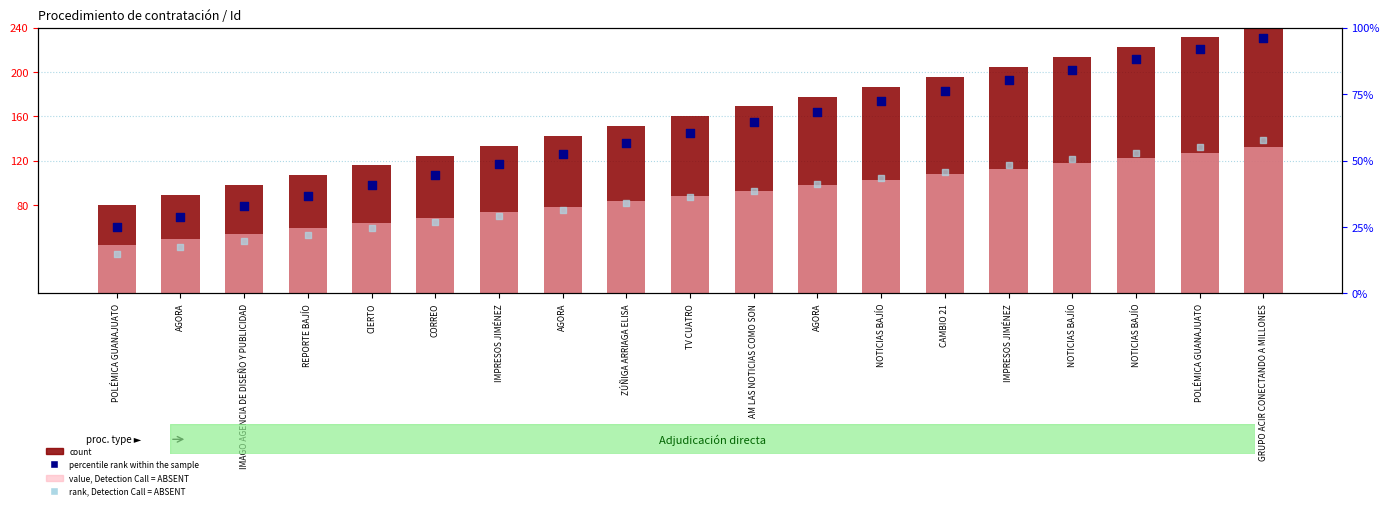

Which series reaches the maximum Y coordinate?

count